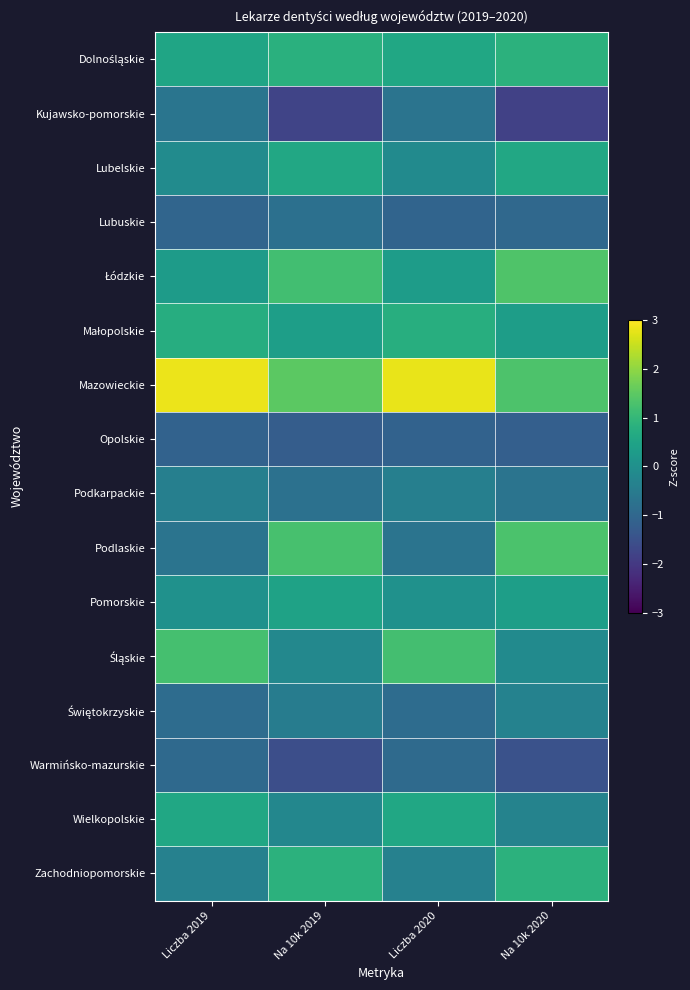

Count the number of data series in this chart.

16